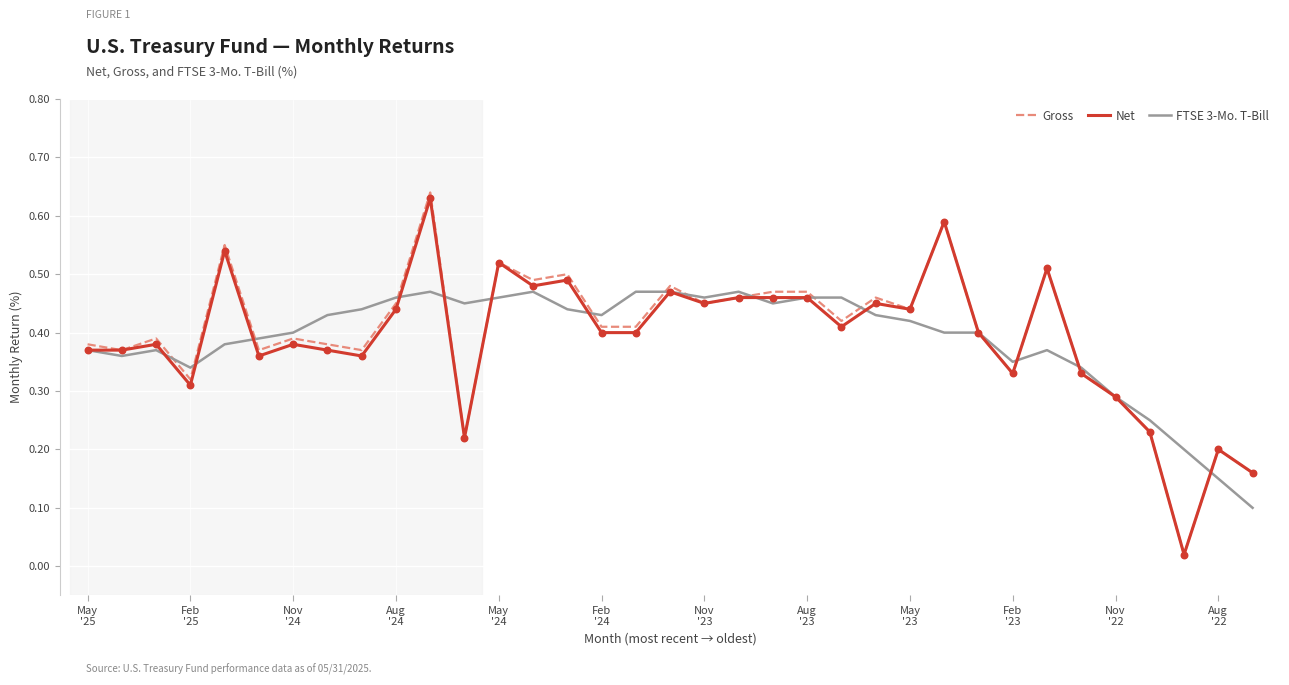

Which series has the largest range (max minus min)?

Gross